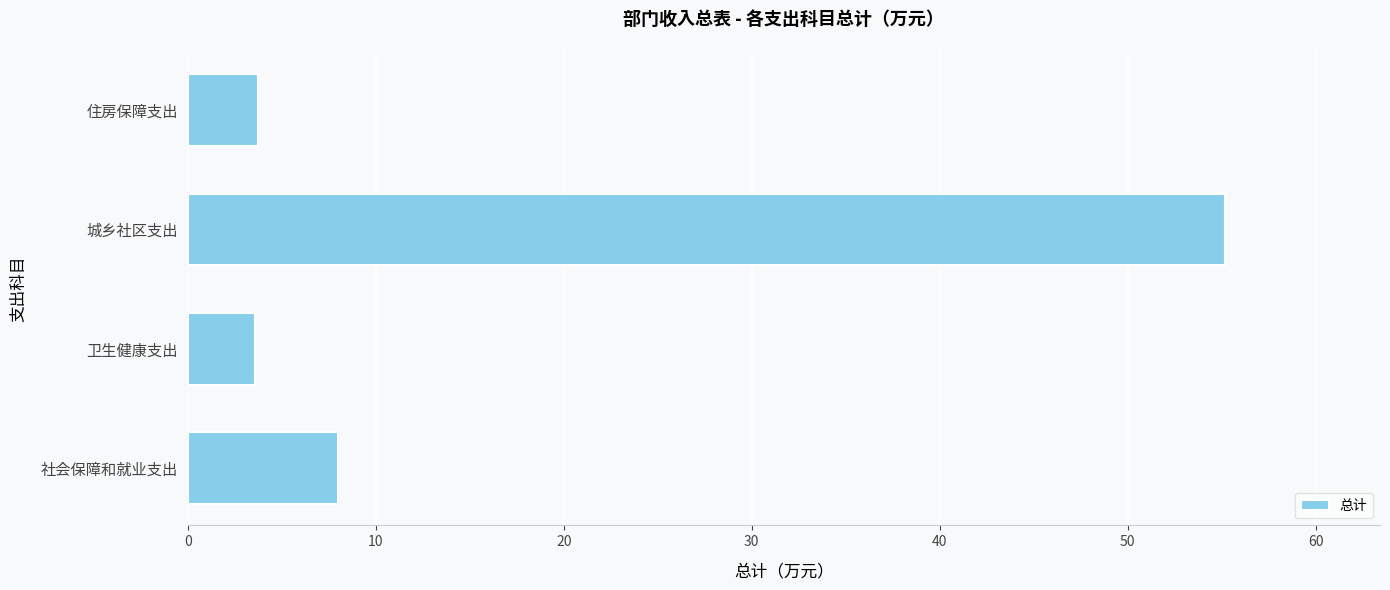

What is the sum of all values?

70.4